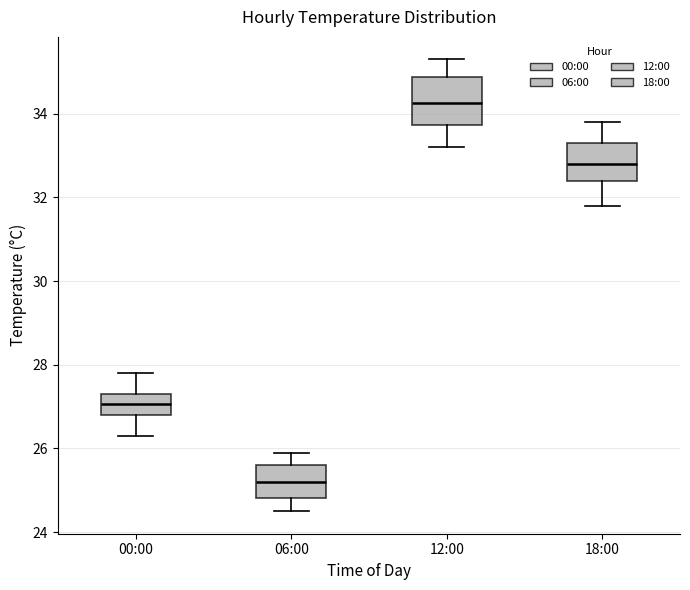

Reading left to right, read every box against the y-axis: the position of its median line, the range the box covers, and the ends of its whiskers. The values are not printed on the chart, so give them approximately, as read against the axis.

00:00: median 27.0, box 26.8 to 27.4, whiskers 26.4 to 27.8
06:00: median 25.2, box 24.8 to 25.6, whiskers 24.6 to 26.0
12:00: median 34.2, box 33.8 to 34.8, whiskers 33.2 to 35.4
18:00: median 32.8, box 32.4 to 33.4, whiskers 31.8 to 33.8